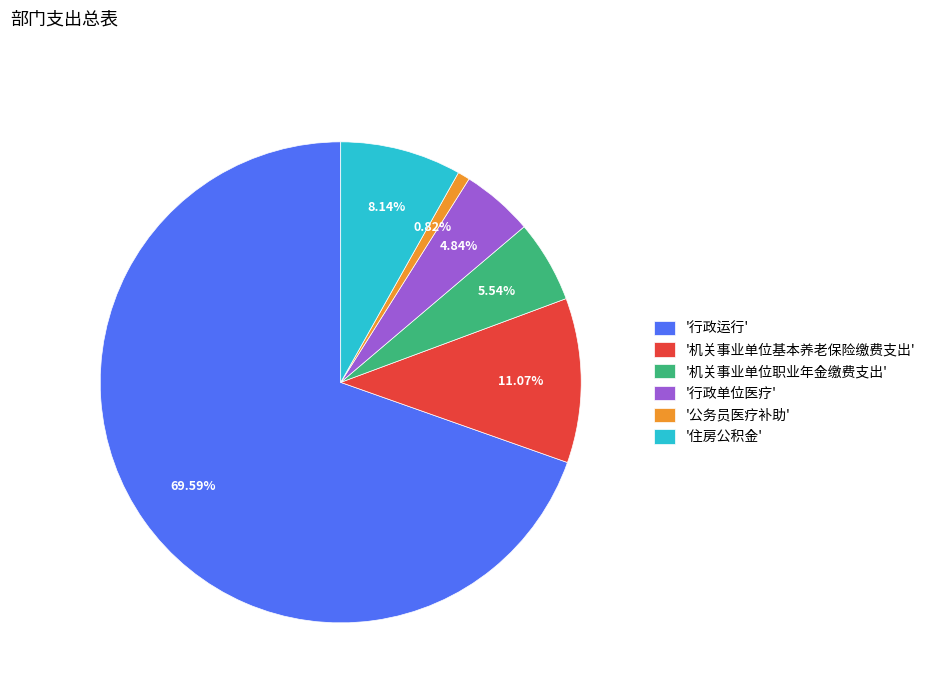

Rank the categories by value from lowest to highest.

'公务员医疗补助', '行政单位医疗', '机关事业单位职业年金缴费支出', '住房公积金', '机关事业单位基本养老保险缴费支出', '行政运行'